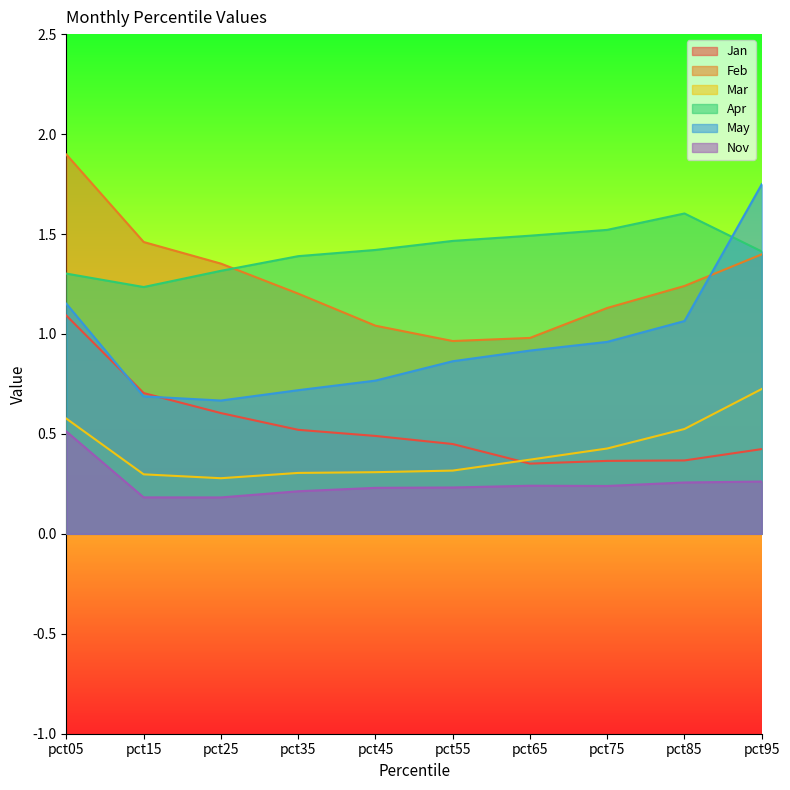

What is the sum of the Feb values at pct05 and pct15?

3.4